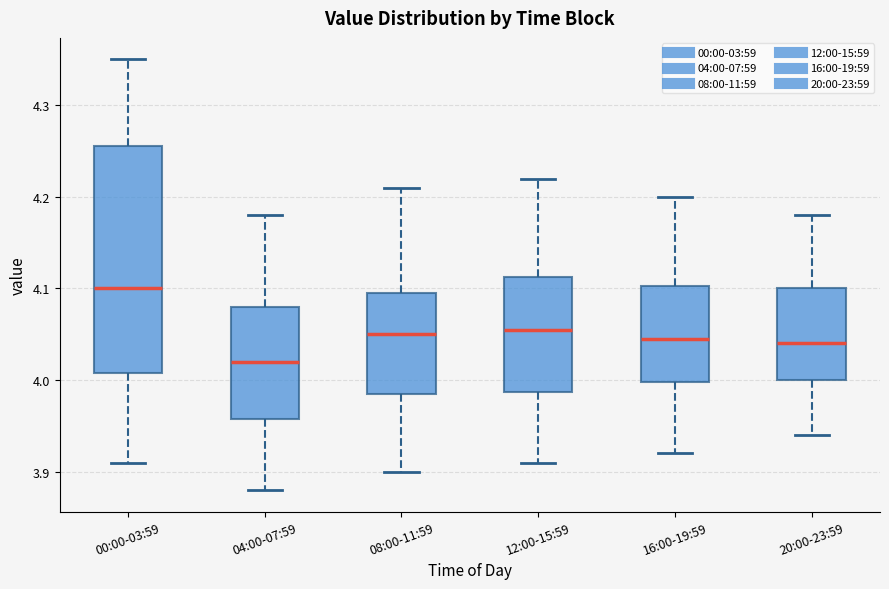

Reading left to right, transcribe this box plot: for each box, give where its median line is, the range the box spans, and where its two whiskers end, as read against the y-axis. The values are not printed on the chart, so give them approximately, as read against the axis.

00:00-03:59: median 4.10, box 4.01 to 4.26, whiskers 3.91 to 4.35
04:00-07:59: median 4.02, box 3.96 to 4.08, whiskers 3.88 to 4.18
08:00-11:59: median 4.05, box 3.99 to 4.10, whiskers 3.90 to 4.21
12:00-15:59: median 4.06, box 3.99 to 4.11, whiskers 3.91 to 4.22
16:00-19:59: median 4.05, box 4.00 to 4.10, whiskers 3.92 to 4.20
20:00-23:59: median 4.04, box 4.00 to 4.10, whiskers 3.94 to 4.18